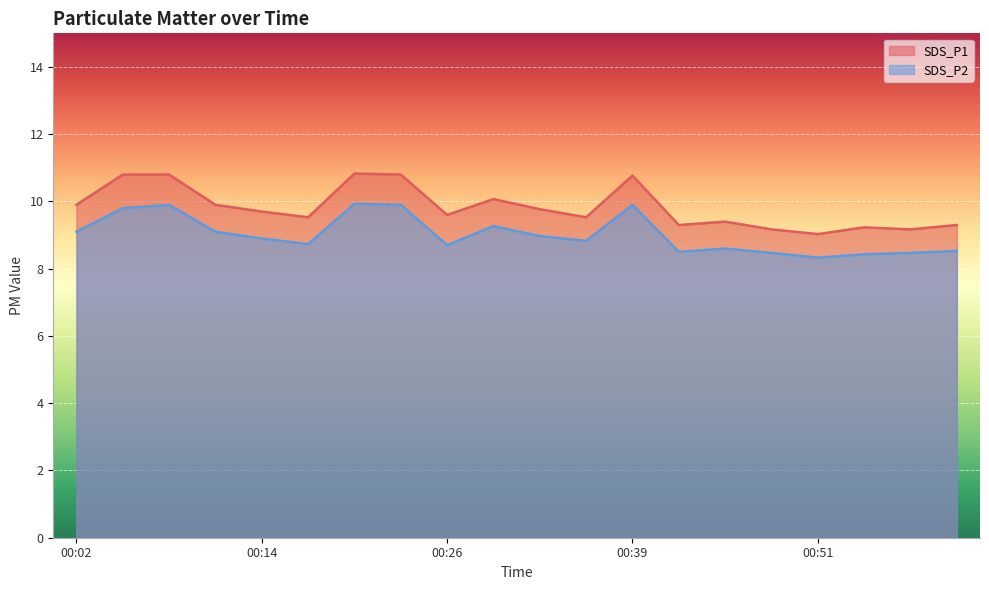

Which series has the largest total across all categories?

SDS_P1